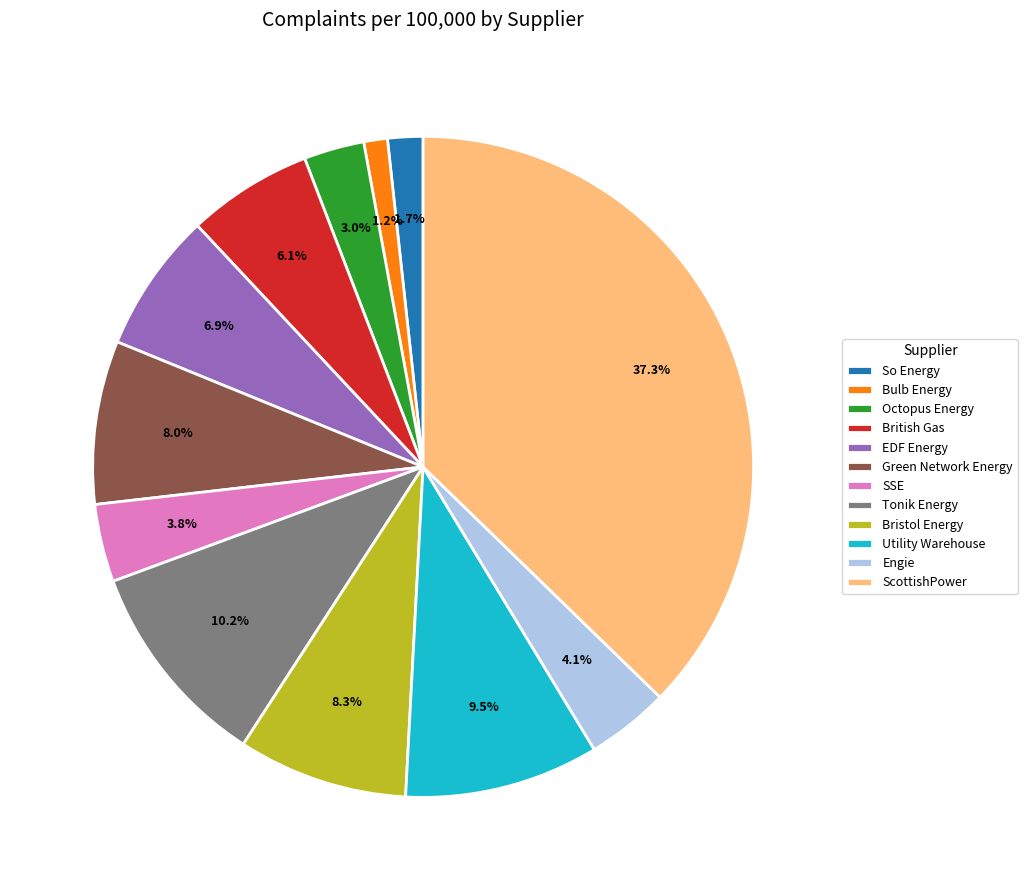

Which slice is the largest?

ScottishPower